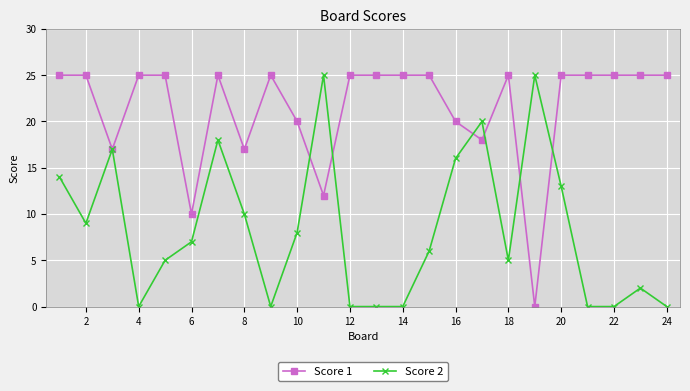

Rank the series by their average value, from highest to lowest.

Score 1, Score 2